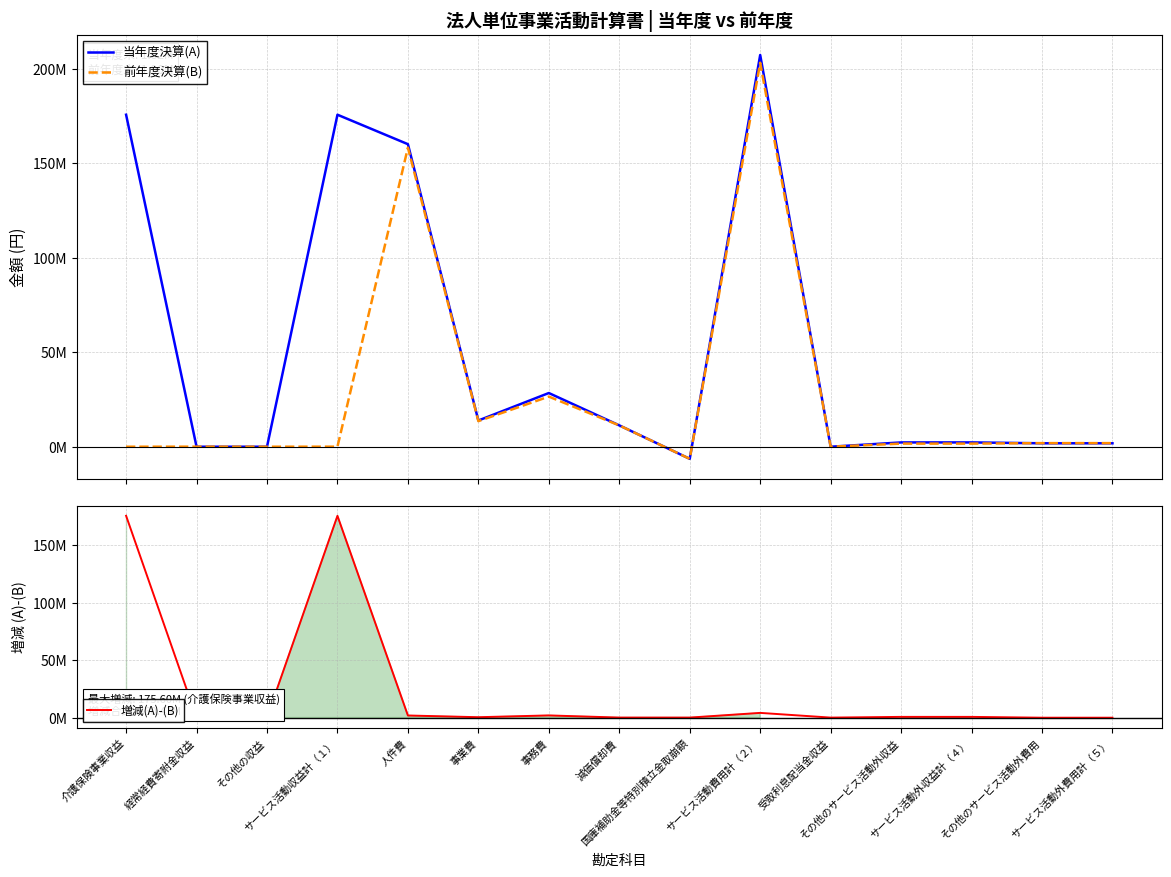

At which category does 当年度決算(A) reach its first local valley?

事業費